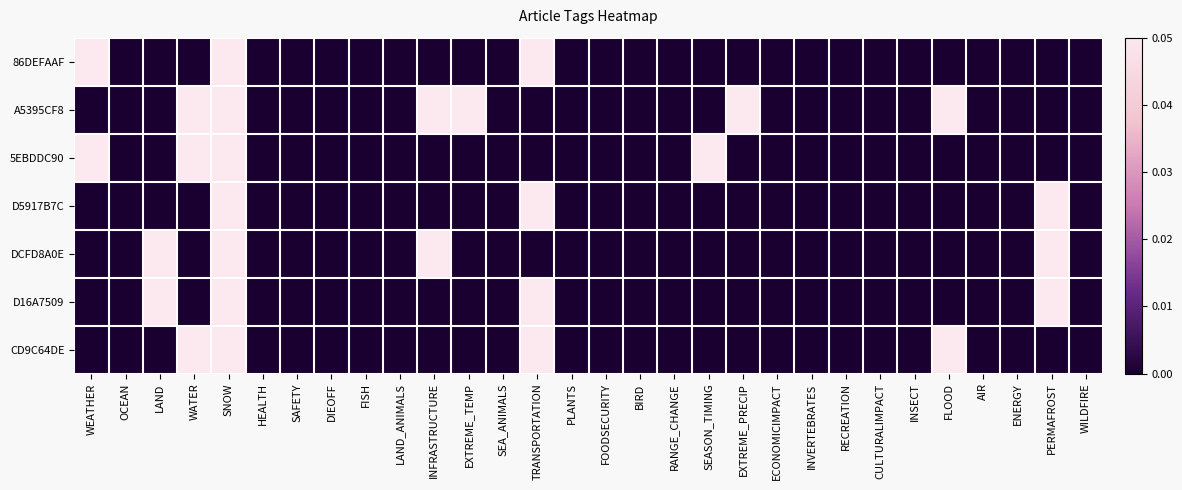

Which series has the largest range (max minus min)?

86DEFAAF